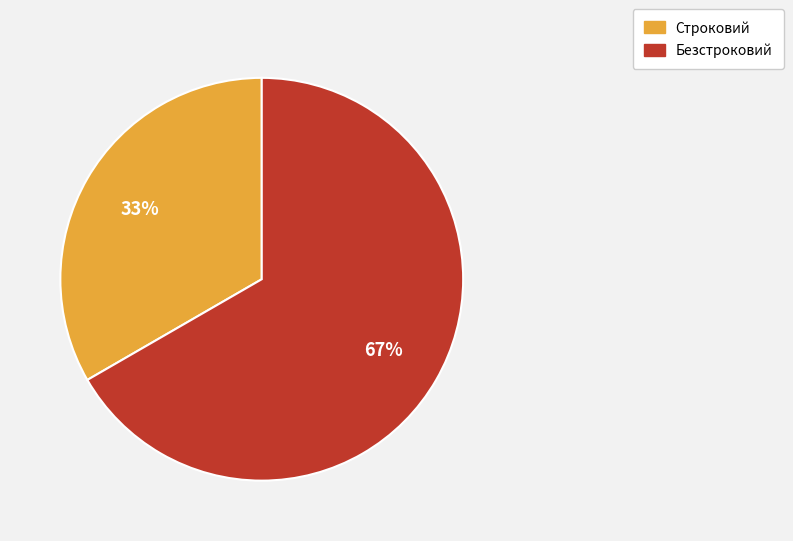

Is there any slice that represents more than half of the pie?

Yes